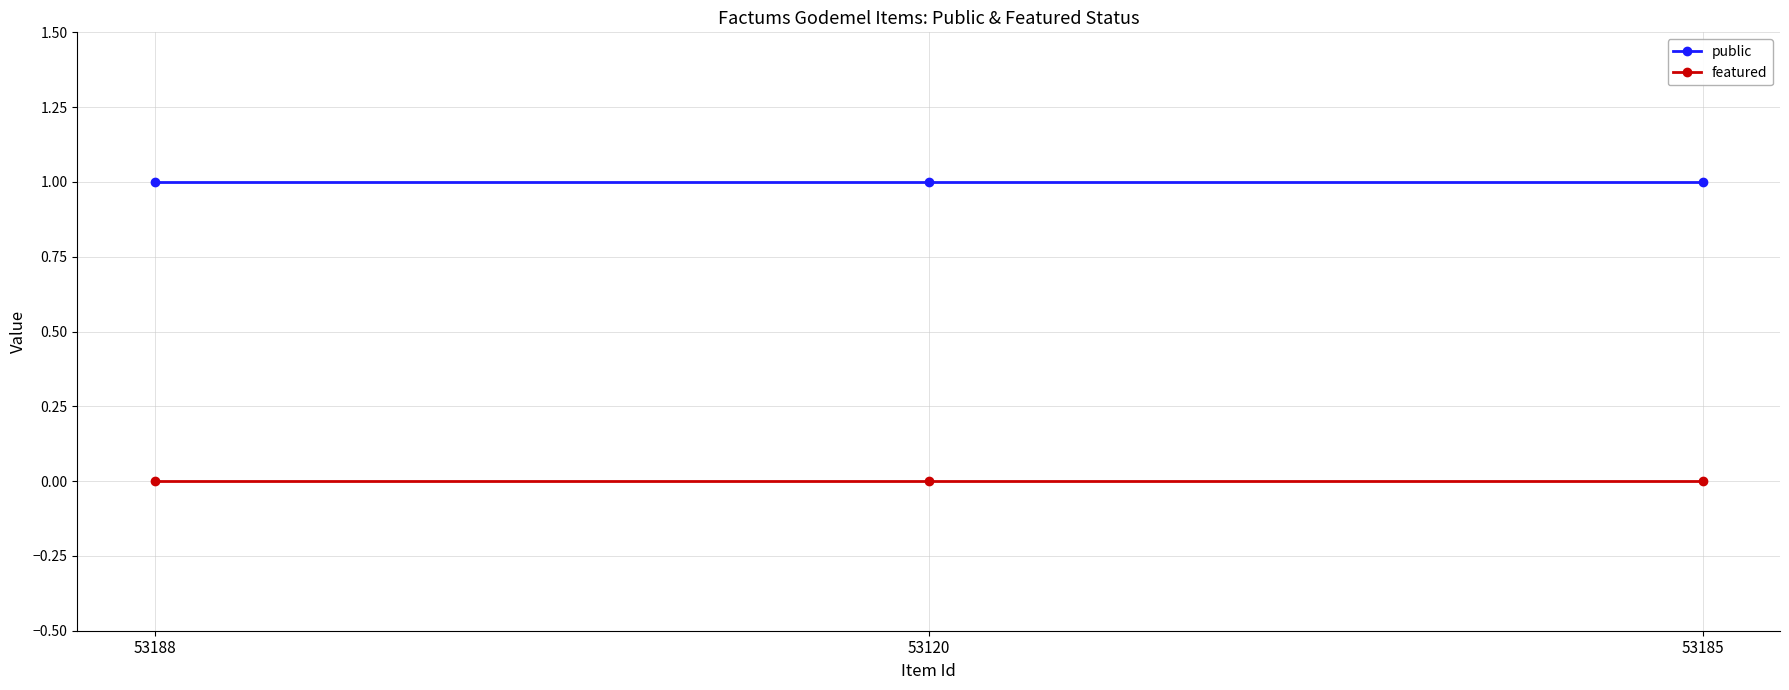

List the series in order of their peak value, highest first.

public, featured